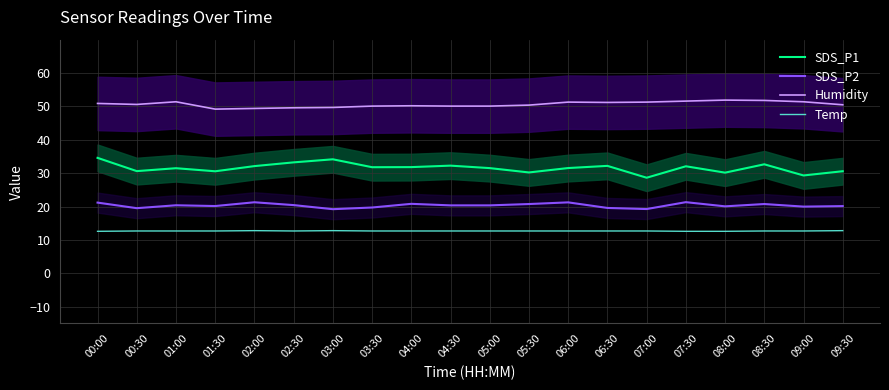

What are all the series names shown in the legend?

SDS_P1, SDS_P2, Humidity, Temp